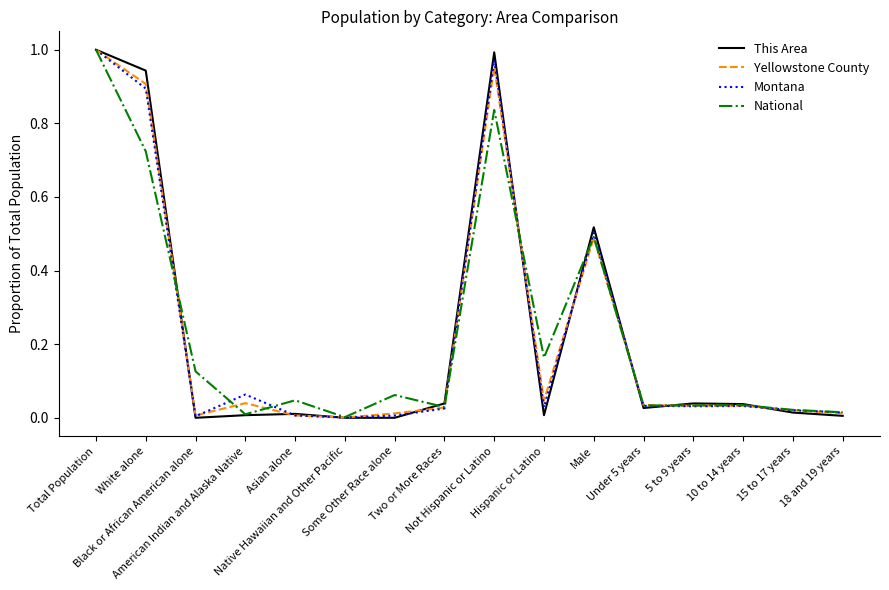

Which series has the largest range (max minus min)?

This Area